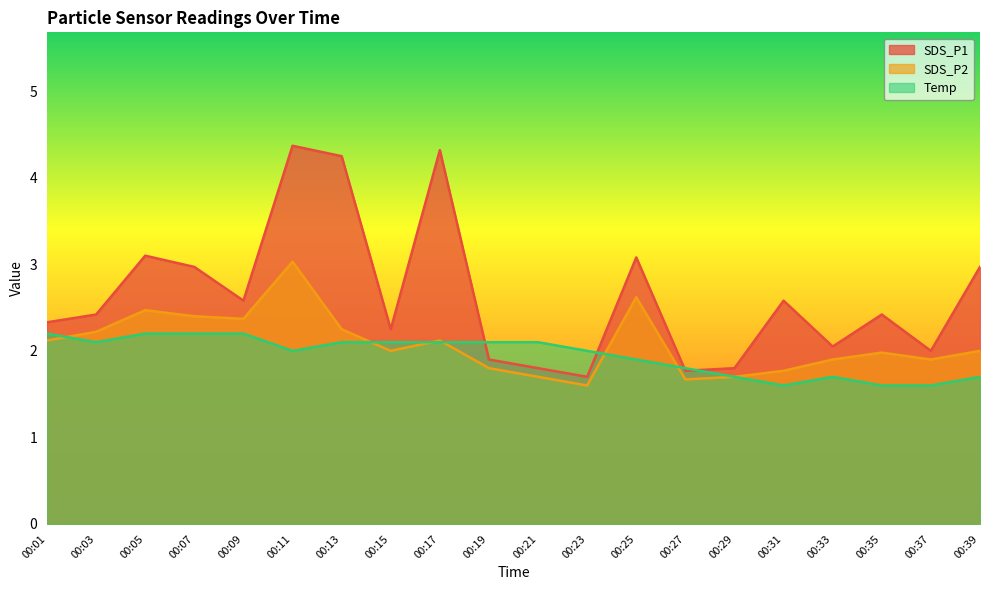

How many interior local peaks does the SDS_P1 series have?

6